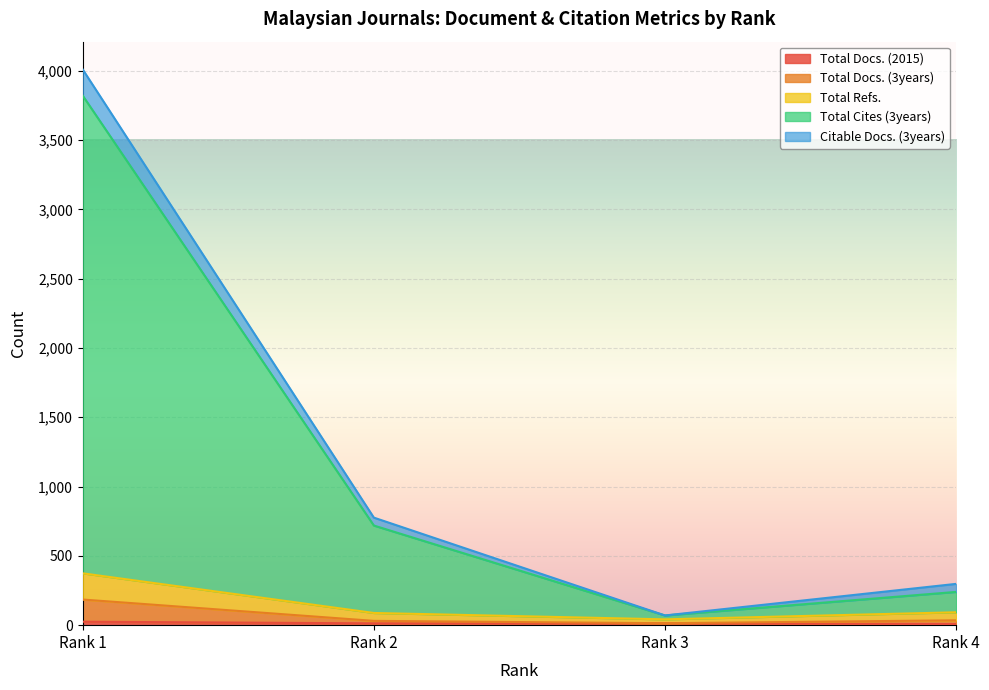

In Total Cites (3years), how many points are lower than both neighbors (excluding endpoints)?

1